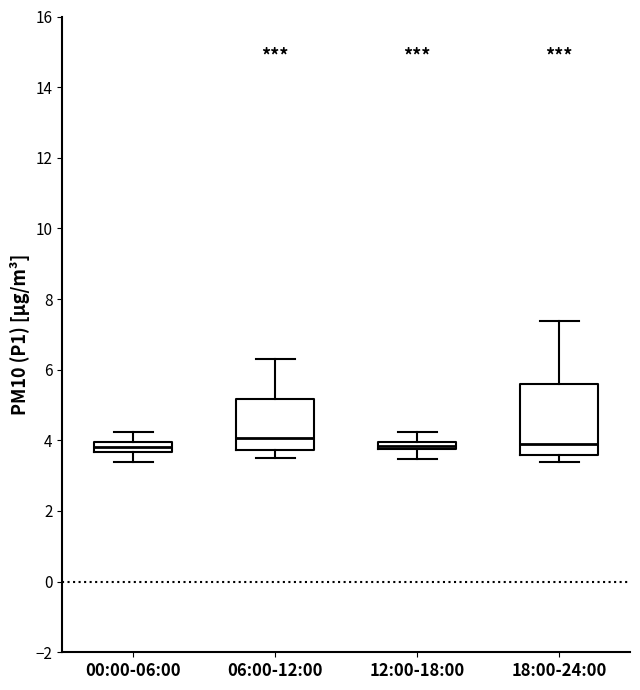

Where is the lower edge of the box for 00:00-06:00 on the y-axis? The values are not printed on the chart, so give them approximately, as read against the axis.

3.6